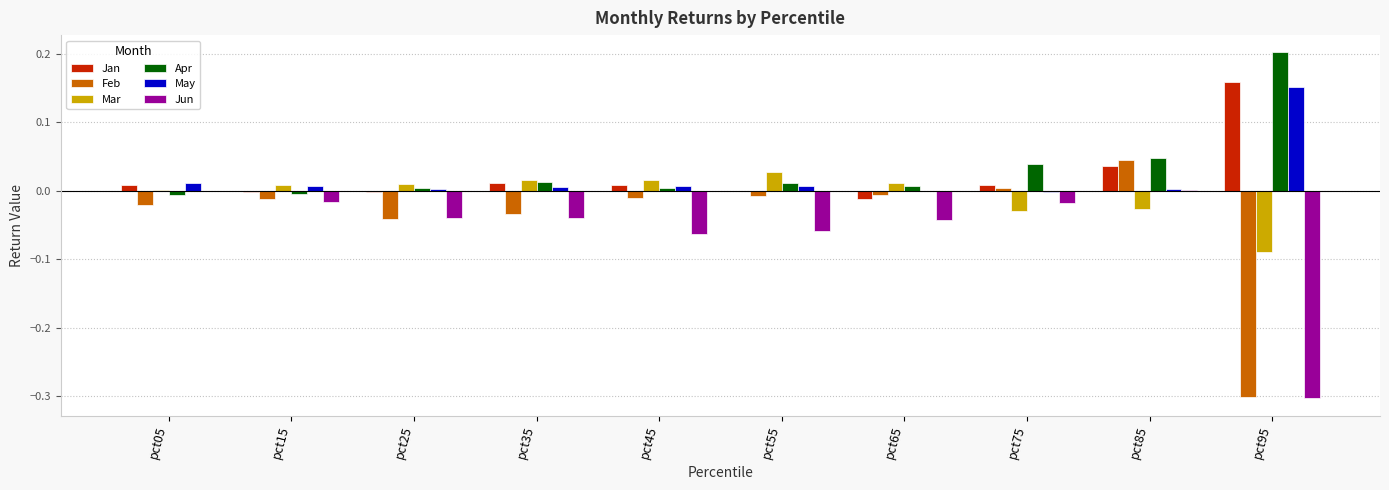

Count the number of categories in the chart.

10